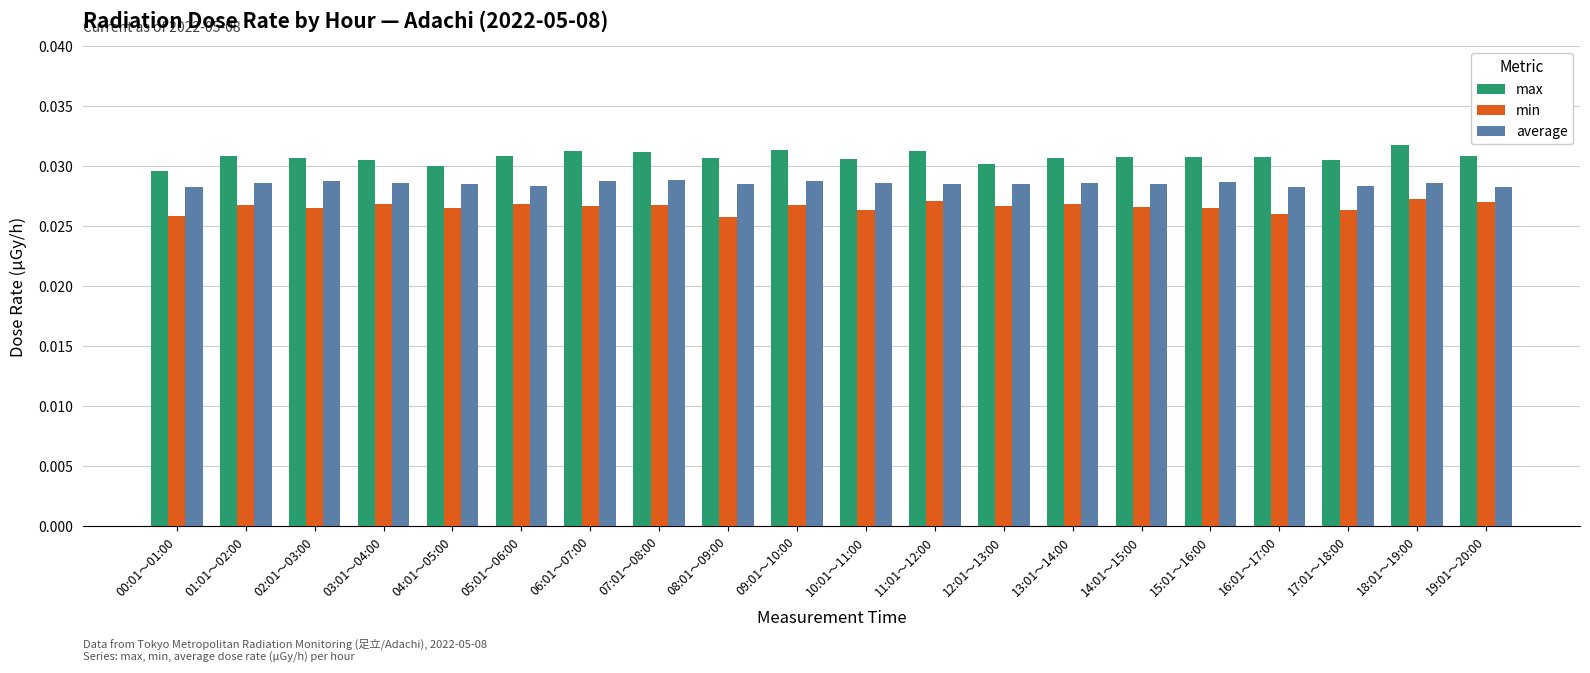

At how many categories does at least one series exceed 0?

20